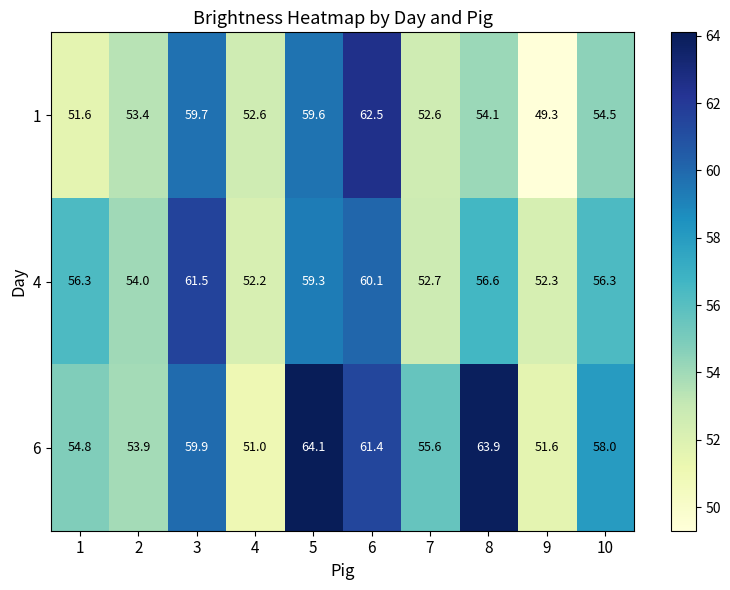

Which series has the largest range (max minus min)?

1